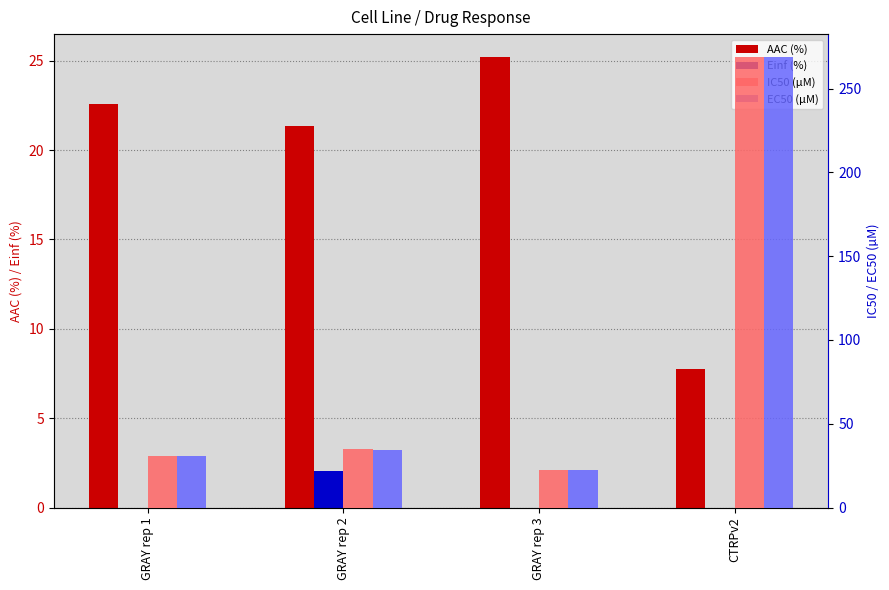

At which category is the sum across all series the highest?

CTRPv2